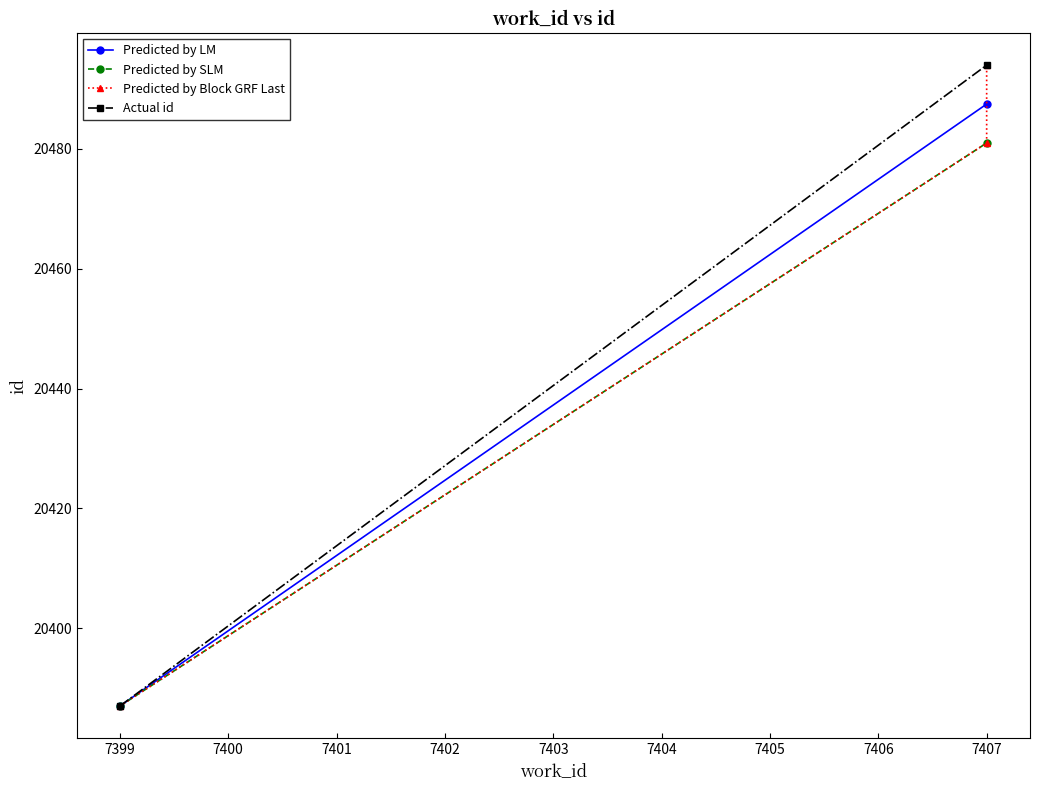

Which has a higher value, 7407 or 7399?

7407